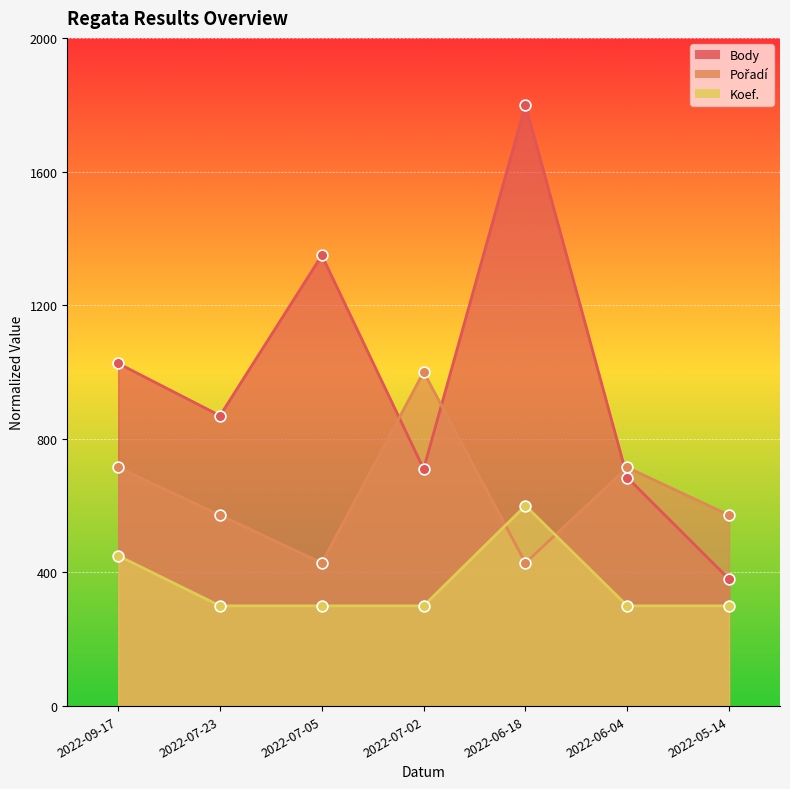

At how many categories does at least one series exceed 639?

6